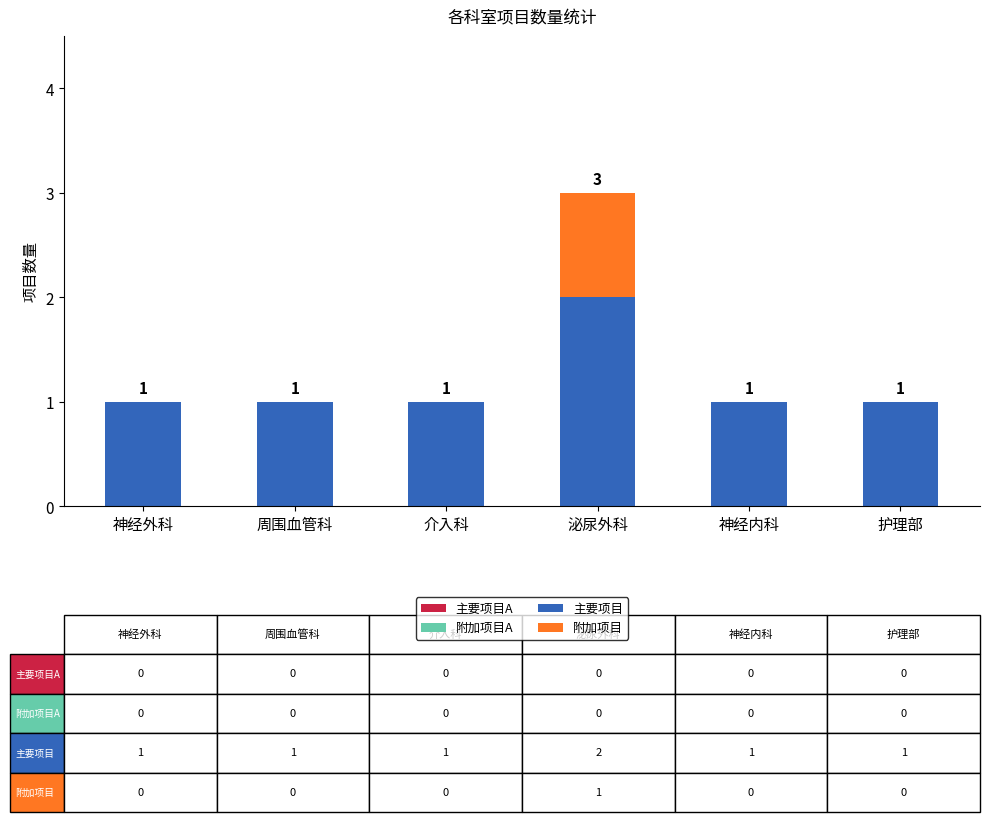

At which category is the sum across all series the highest?

泌尿外科